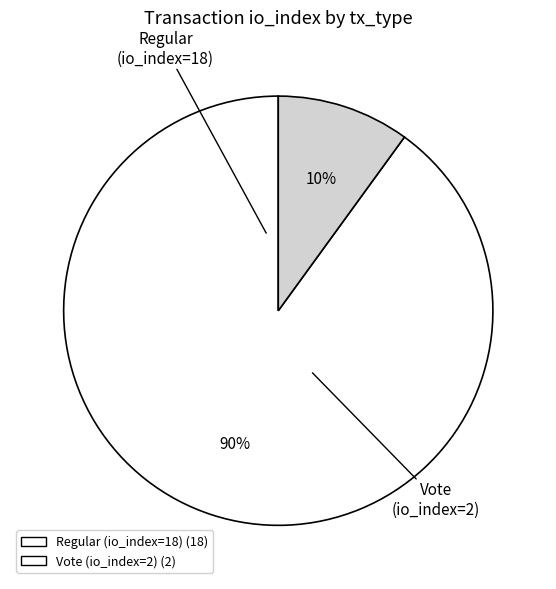

Between Regular (io_index=18) and Vote (io_index=2), which is larger?

Regular (io_index=18)